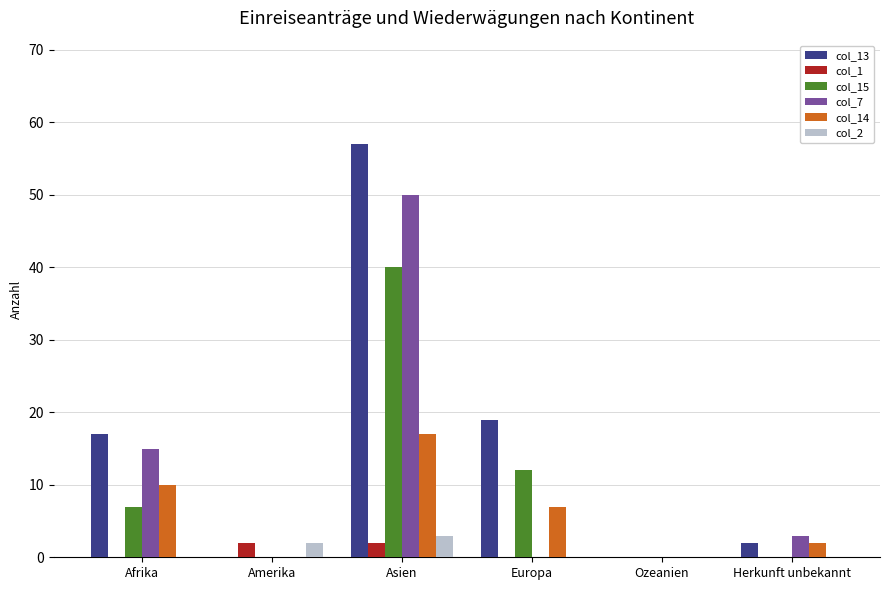

Is the value of col_2 at Amerika greater than the value of col_7 at Asien?

No